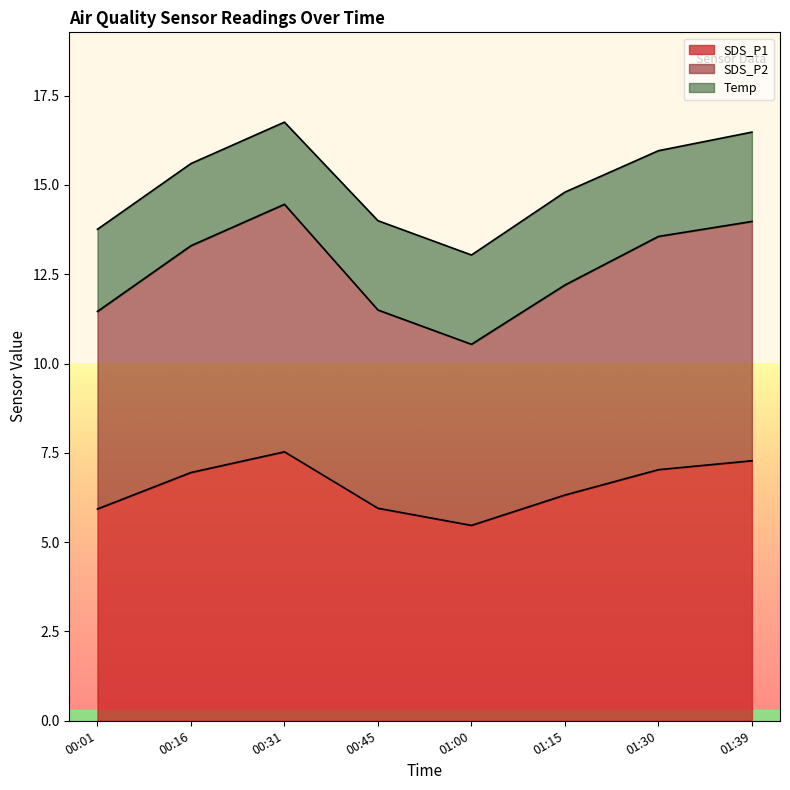

What is the total value across all series at 00:16?

15.6